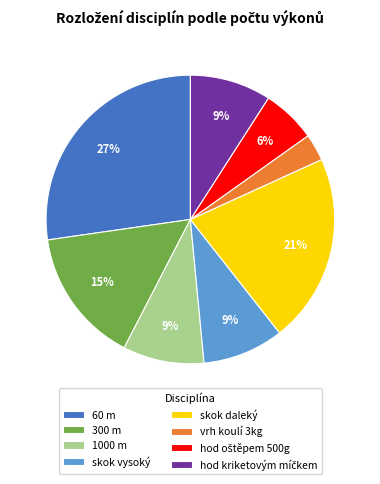

To the nearest percent, what is the combined percentage of 300 m and 1000 m?

24%